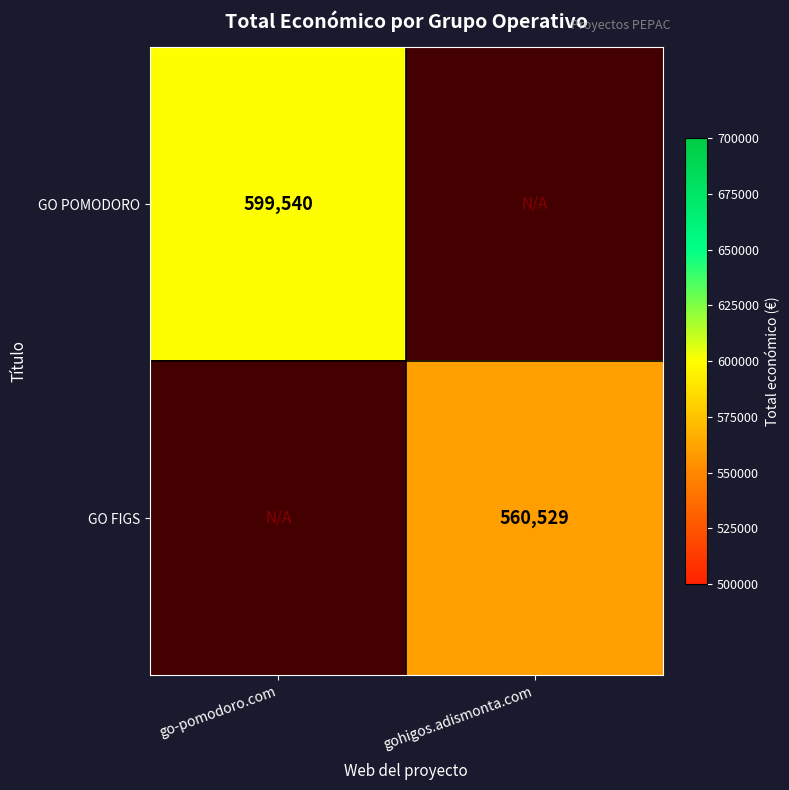

The GO FIGS series shows 292551 at gohigos.adismonta.com. True or false?

False